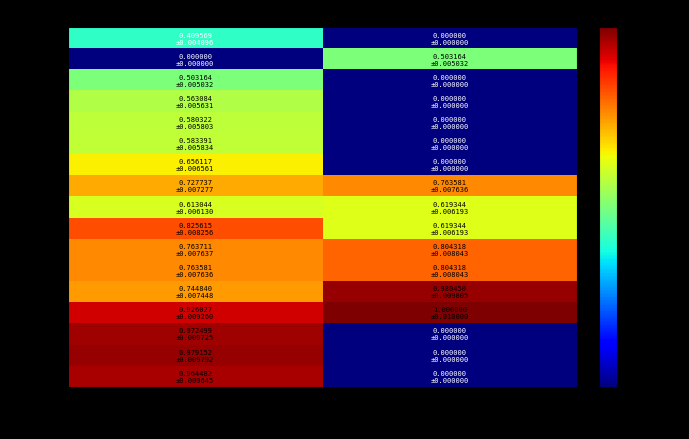

What is the spread (max minus min) of values at true?

1.0